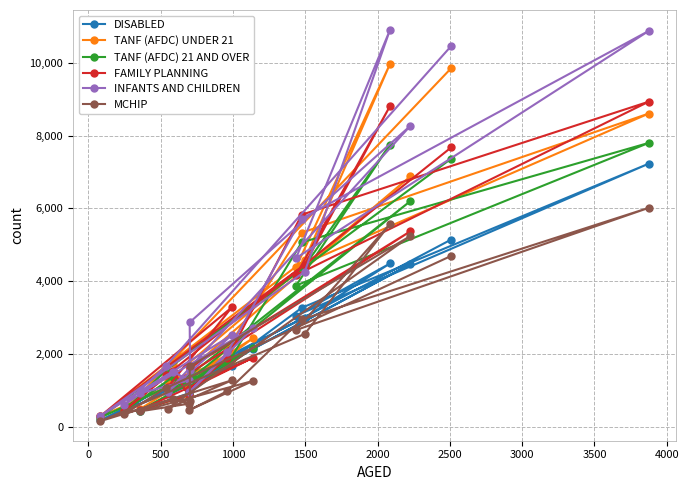

Which series has the largest range (max minus min)?

INFANTS AND CHILDREN